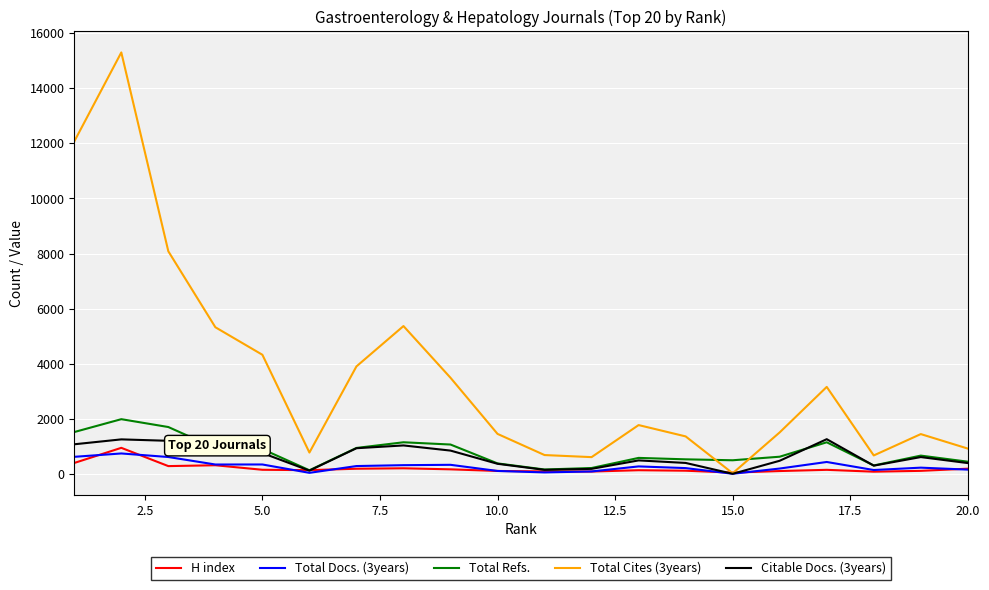

Which series has the largest range (max minus min)?

Total Cites (3years)